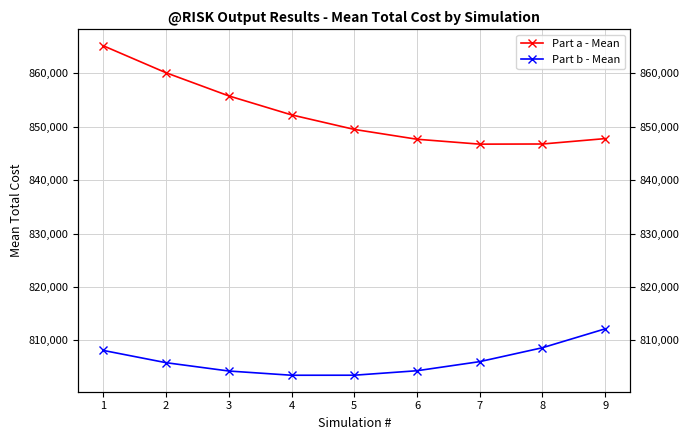

At 6, list the series in order from largest to smallest.

Part a - Mean, Part b - Mean